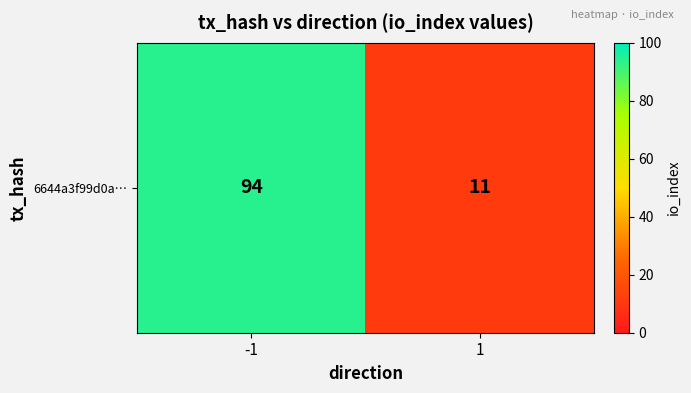

The value at -1 is 94. True or false?

True